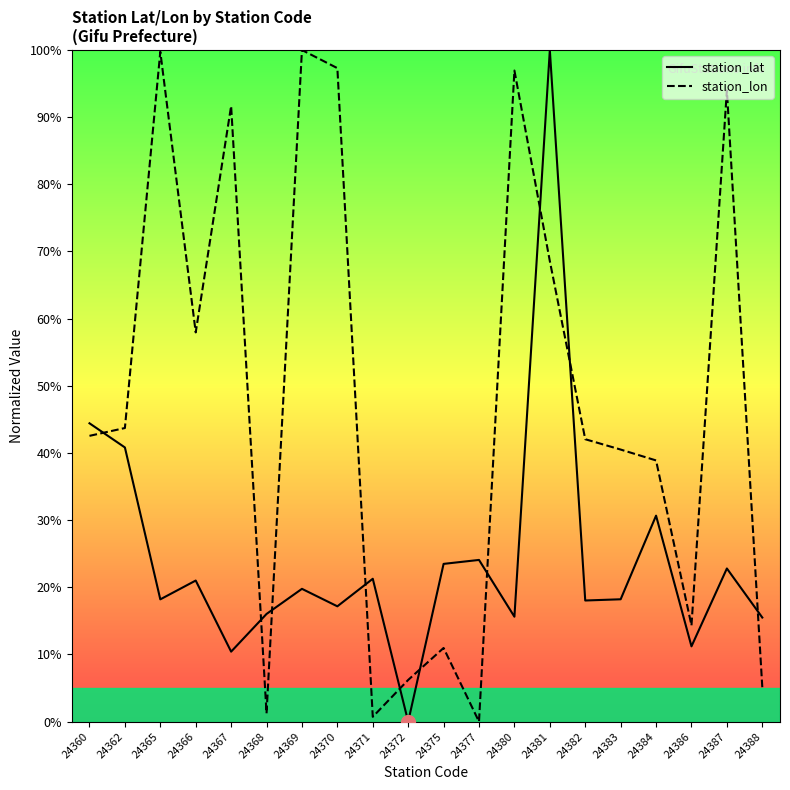

Reading left to right, what are all the values shown in this chart?

station_lat: 44.4	40.8	18.2	21.0	10.4	16.0	19.8	17.2	21.3	0.0	23.5	24.1	15.6	100.0	18.0	18.2	30.7	11.2	22.8	15.5
station_lon: 42.6	43.7	99.7	58.0	91.7	1.2	100.0	97.3	0.7	6.2	11.0	0.0	96.9	68.6	42.1	40.5	38.9	14.3	94.0	5.1